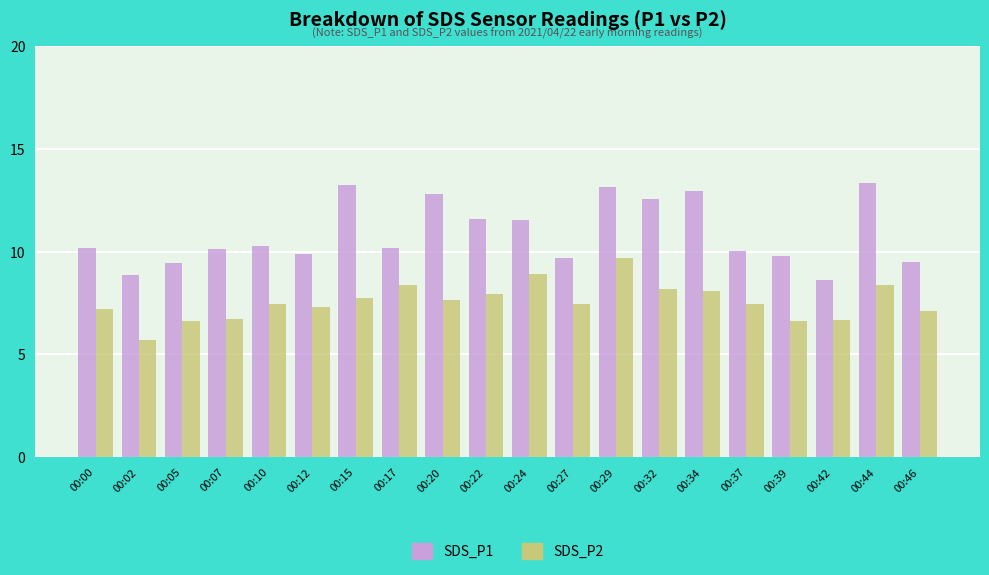

What are all the series names shown in the legend?

SDS_P1, SDS_P2